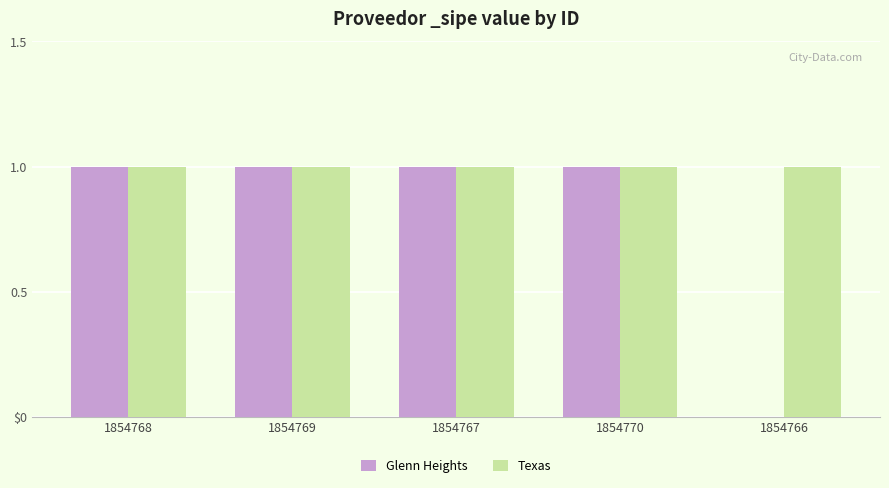

Reading left to right, what are all the values shown in this chart?

Glenn Heights: 1854768=1	1854769=1	1854767=1	1854770=1	1854766=0
Texas: 1854768=1	1854769=1	1854767=1	1854770=1	1854766=1